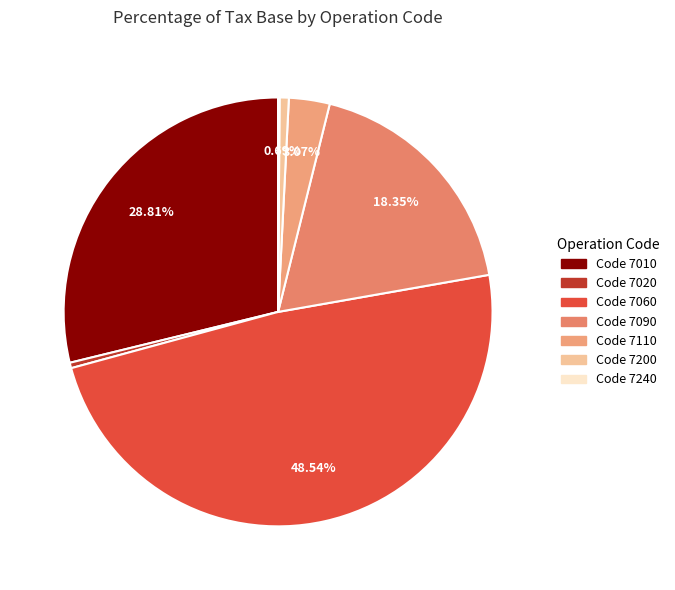

Which category has the biggest portion of the pie?

7060